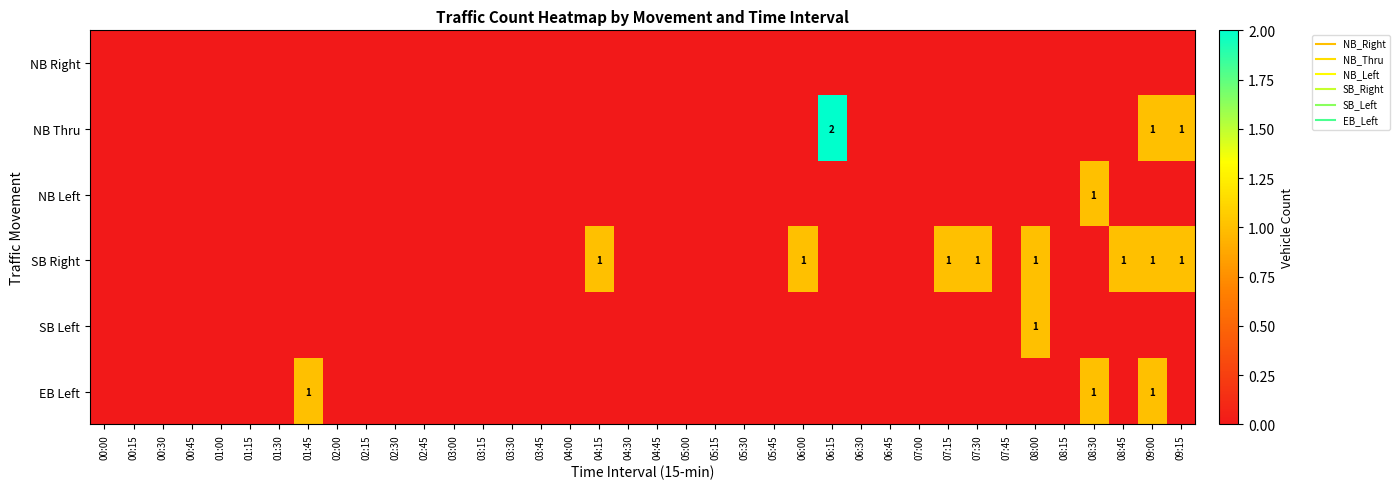

At which label does SB Right reach its minimum?

00:00